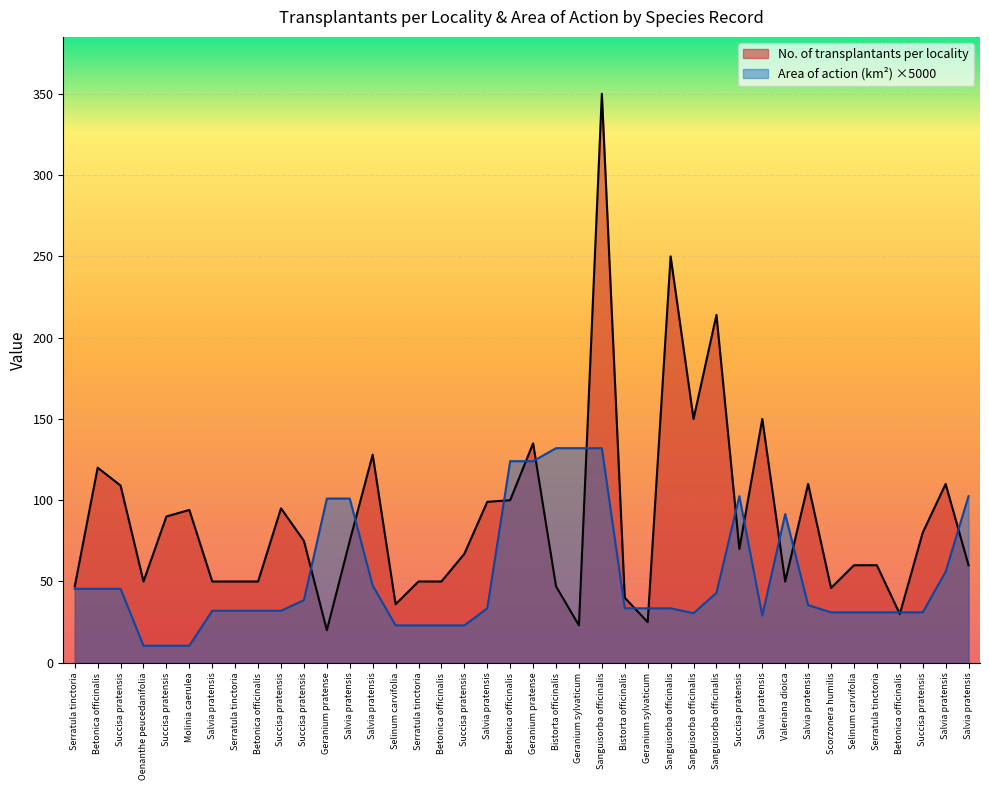

What is the difference between the second highest and minimum values in the Area of action (km2) series?

121.5